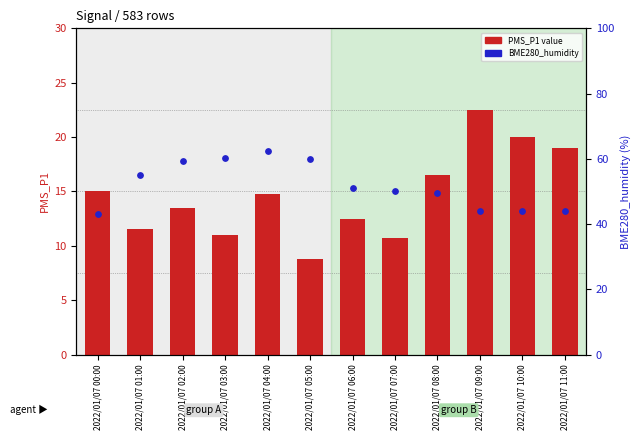

Which series reaches the minimum Y coordinate?

PMS_P1 value